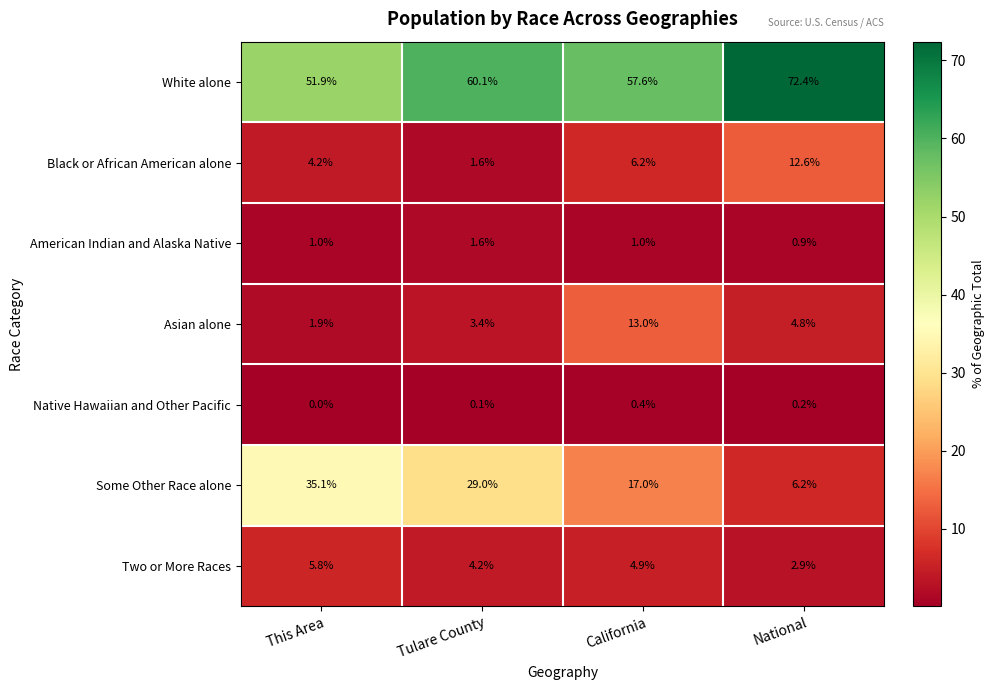

Which series changed the most between This Area and California?

Some Other Race alone